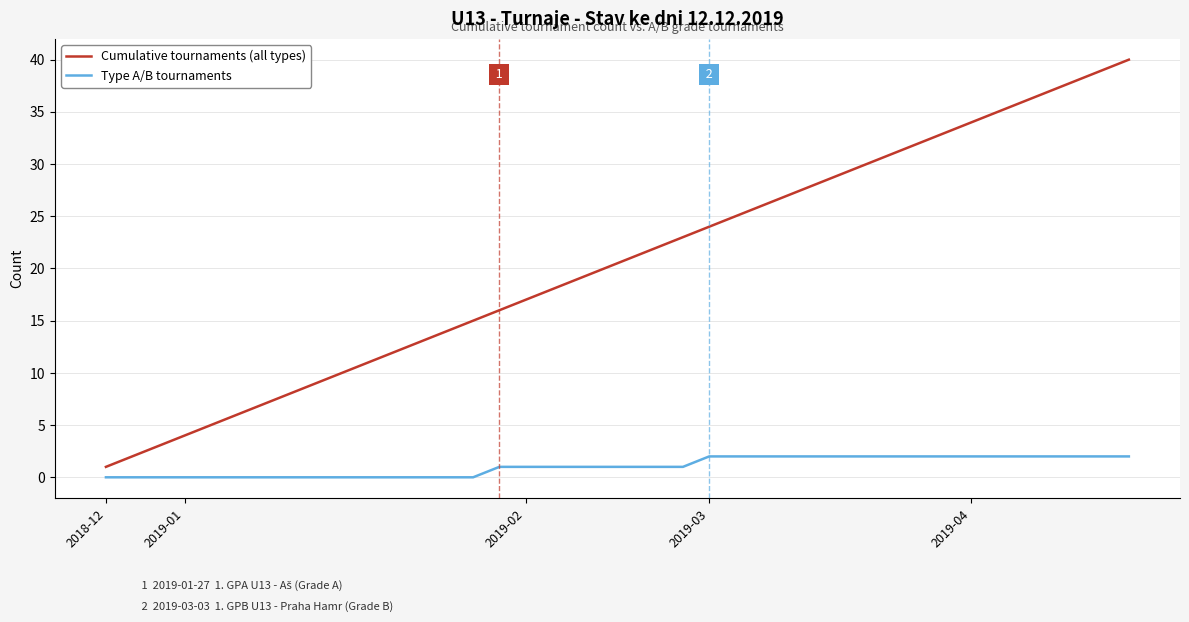

True or false: Type A/B tournaments and Cumulative tournaments (all types) cross at least once.

False